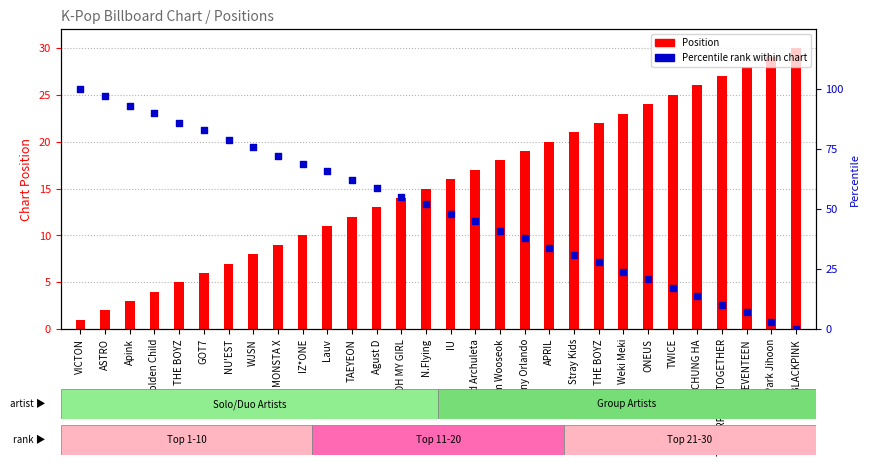

What are all the series names shown in the legend?

Position, Percentile rank within chart